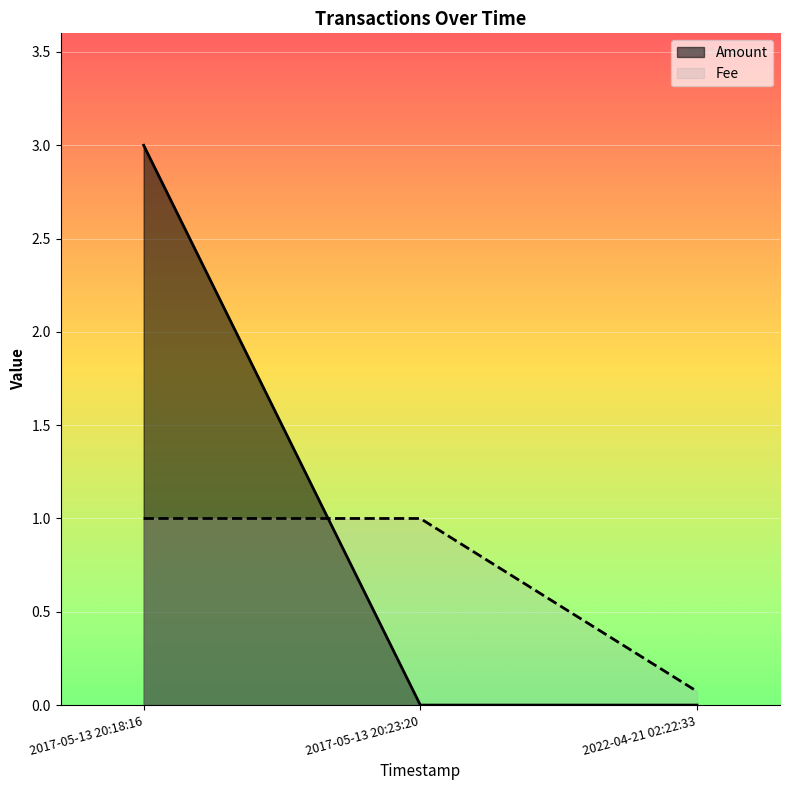

What are all the series names shown in the legend?

Amount, Fee